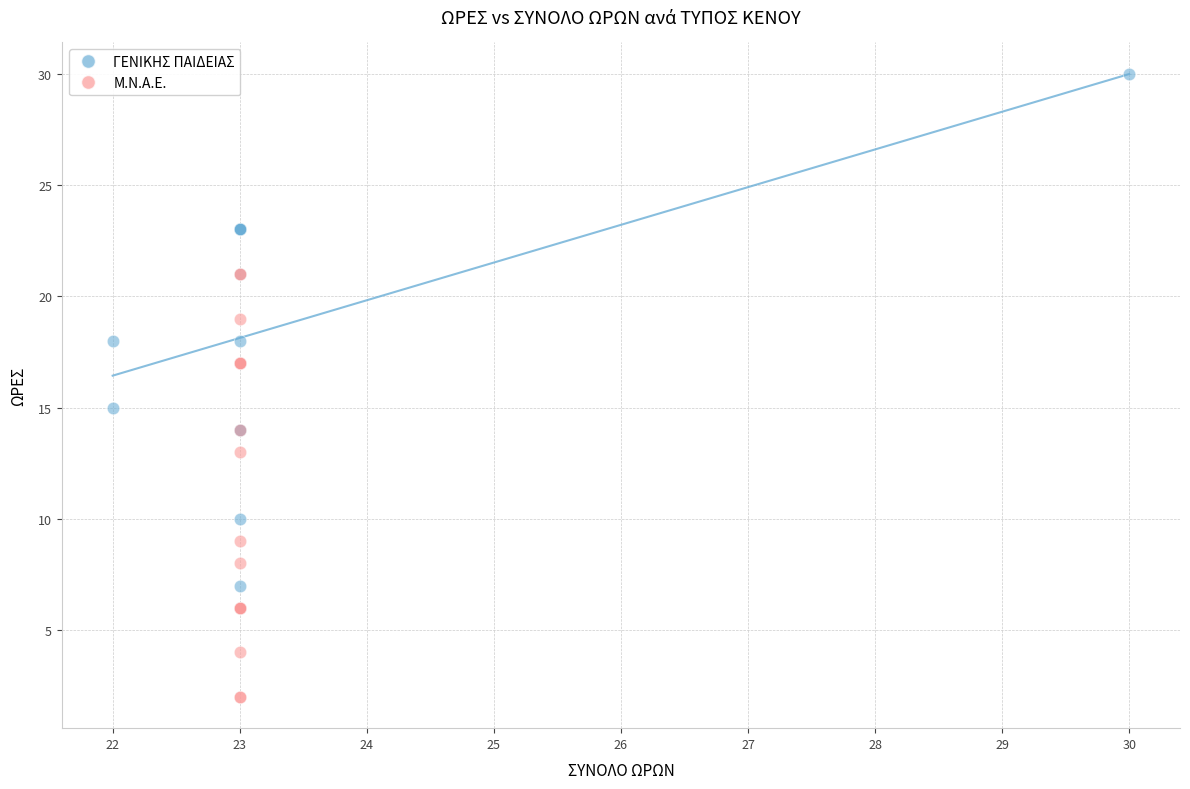

Which series has the widest spread of Y values?

ΓΕΝΙΚΗΣ ΠΑΙΔΕΙΑΣ